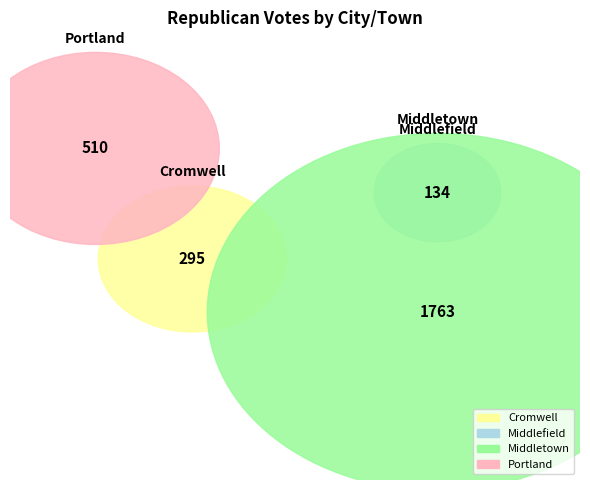

Which category has the smallest portion of the pie?

Middlefield